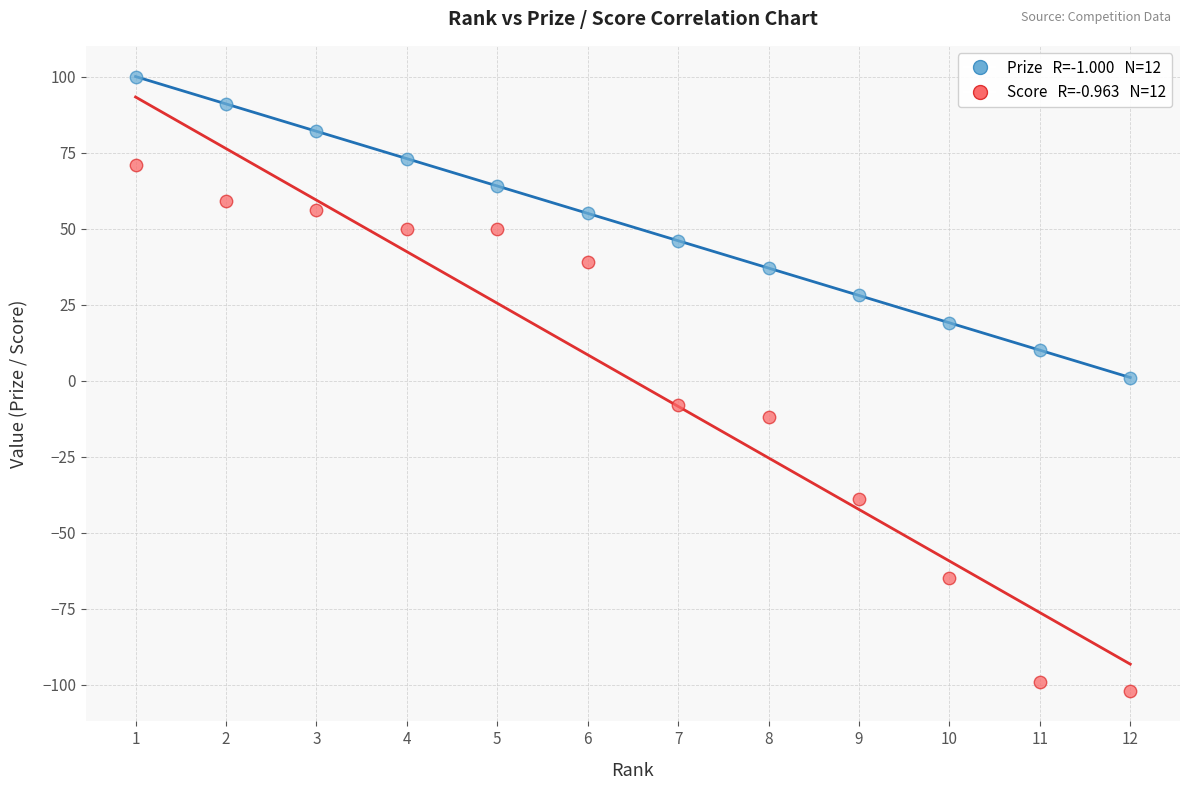

Across all data points, what is the range of Y values (max minus min)?

202